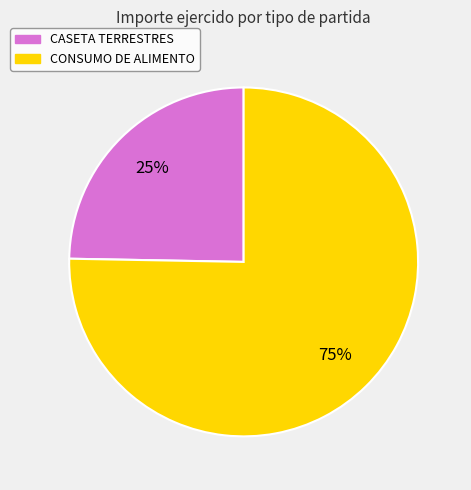

Does any single category account for the majority?

Yes